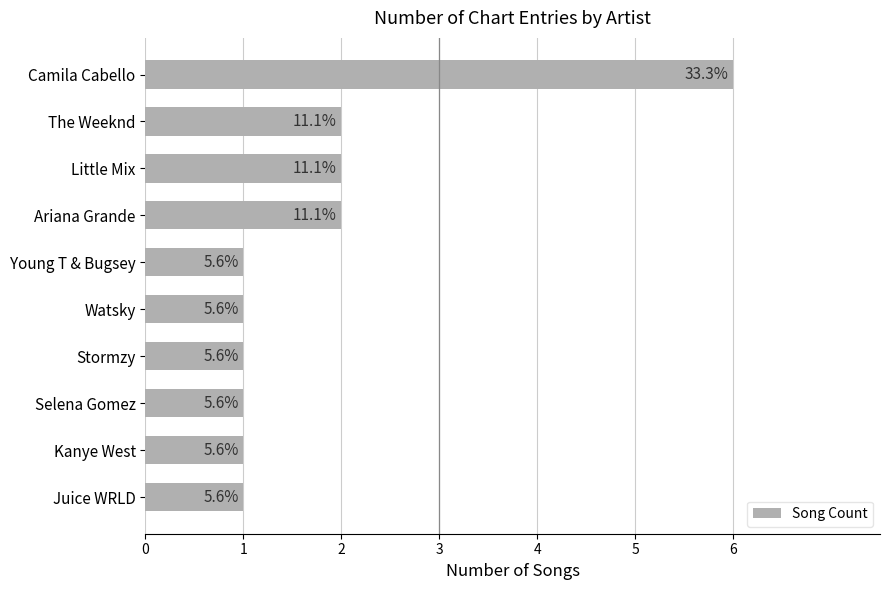

What is the sum of all values?

18